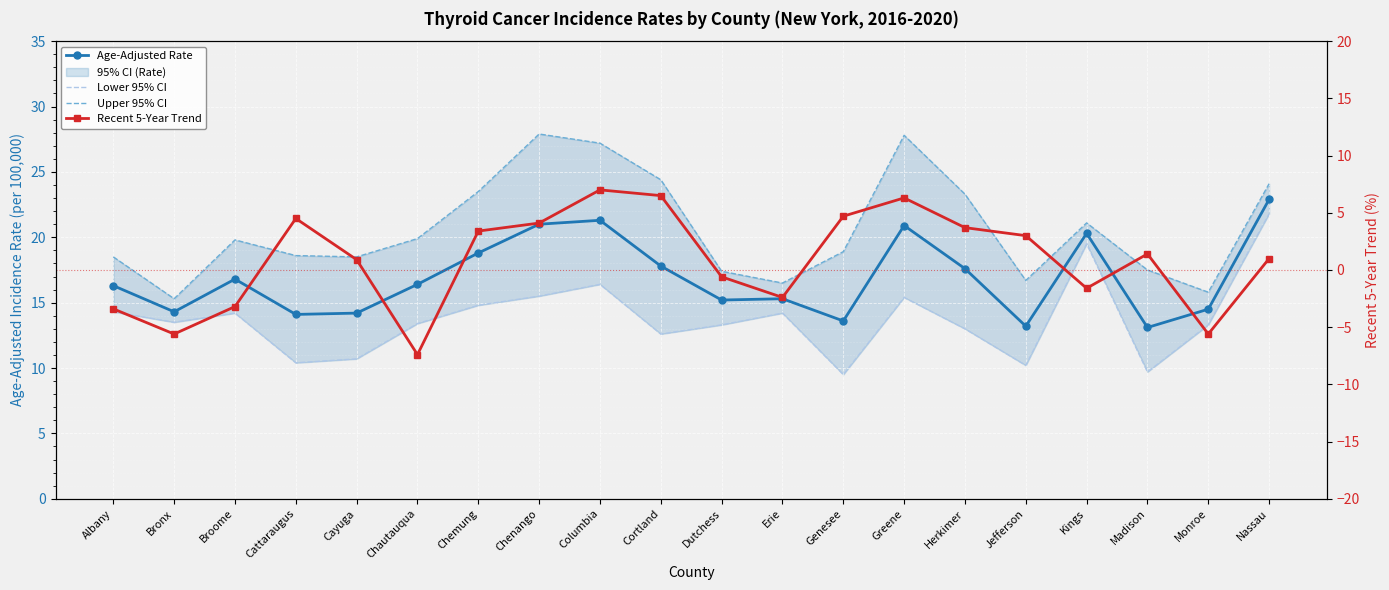

Where is Lower 95% CI nearest to the value 15?

Chemung